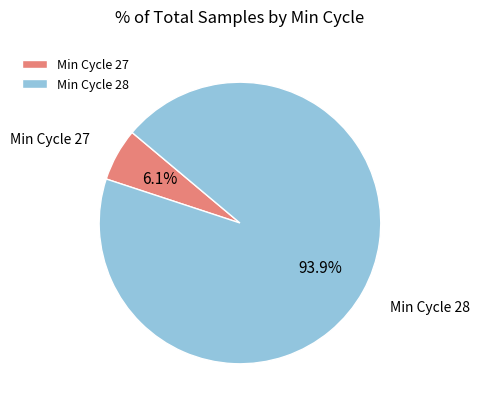

Which slice is the smallest?

Min Cycle 27